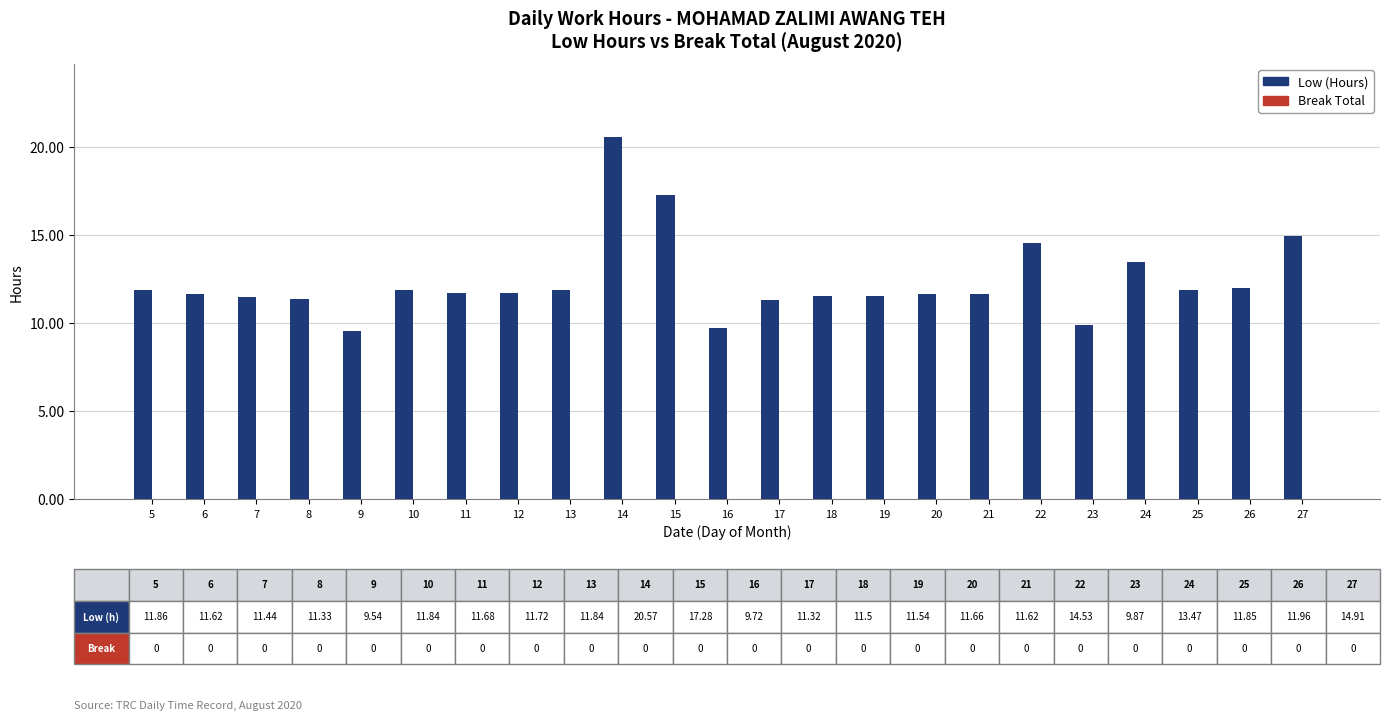

What is the sum of all values?

284.7